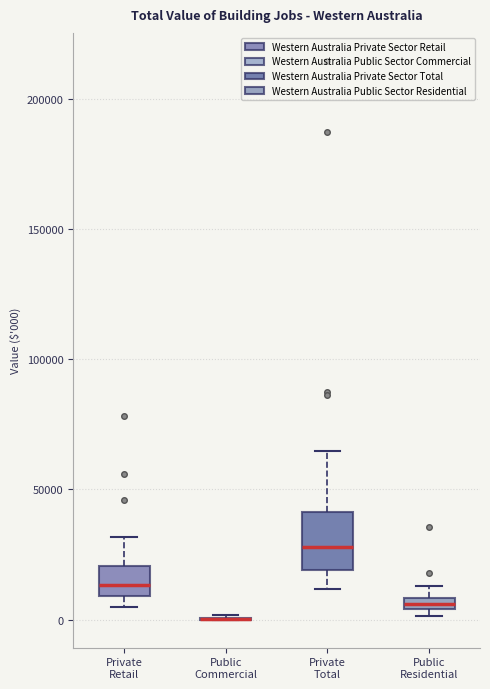

Where does the upper whisker of the box for Private Total end on the y-axis? The values are not printed on the chart, so give them approximately, as read against the axis.

65000